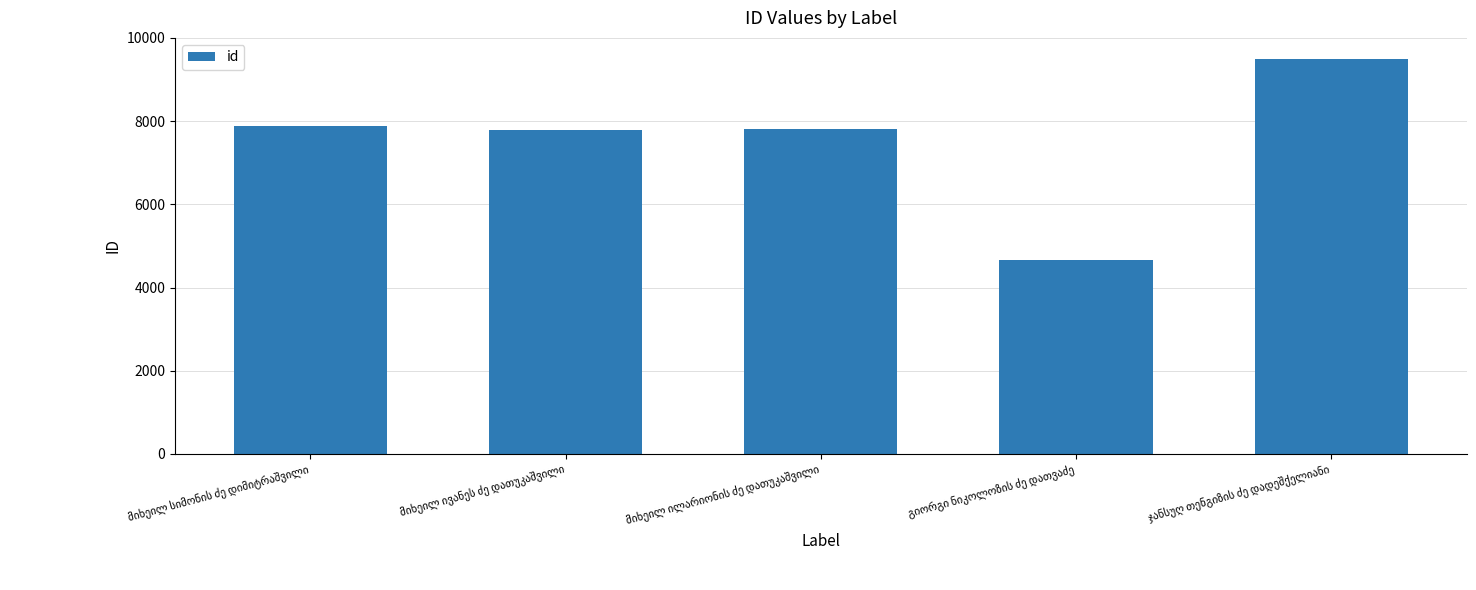

What is the value of the 1st bar from the left?

7879